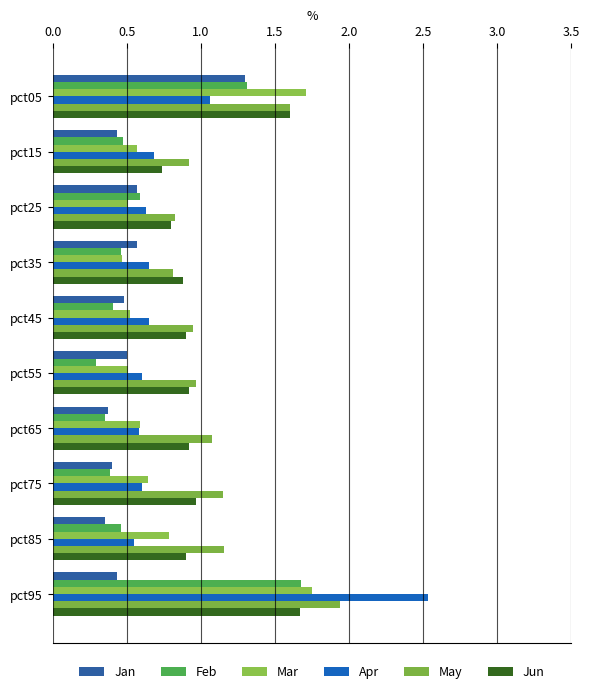

Count the number of data series in this chart.

6